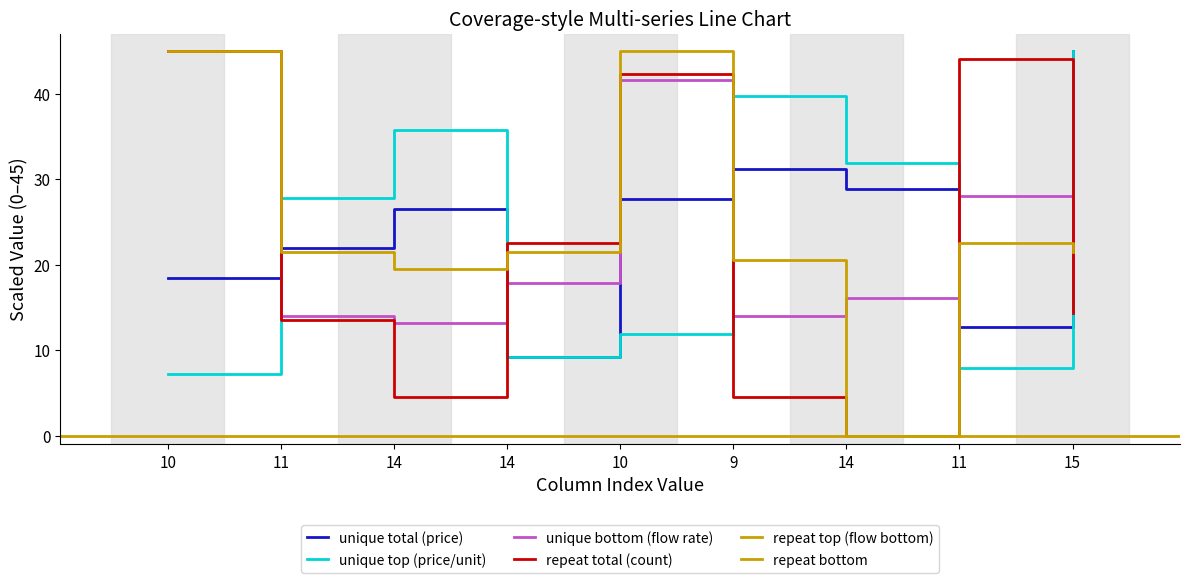

Is the value of unique bottom (flow rate) at 9 greater than the value of unique top (price/unit) at 10?

Yes